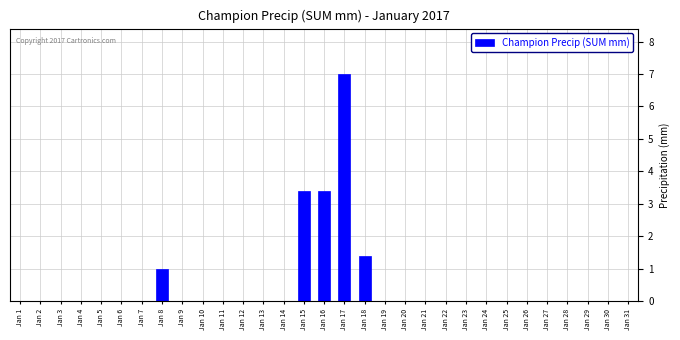

Which has a higher value, Jan 8 or Jan 13?

Jan 8